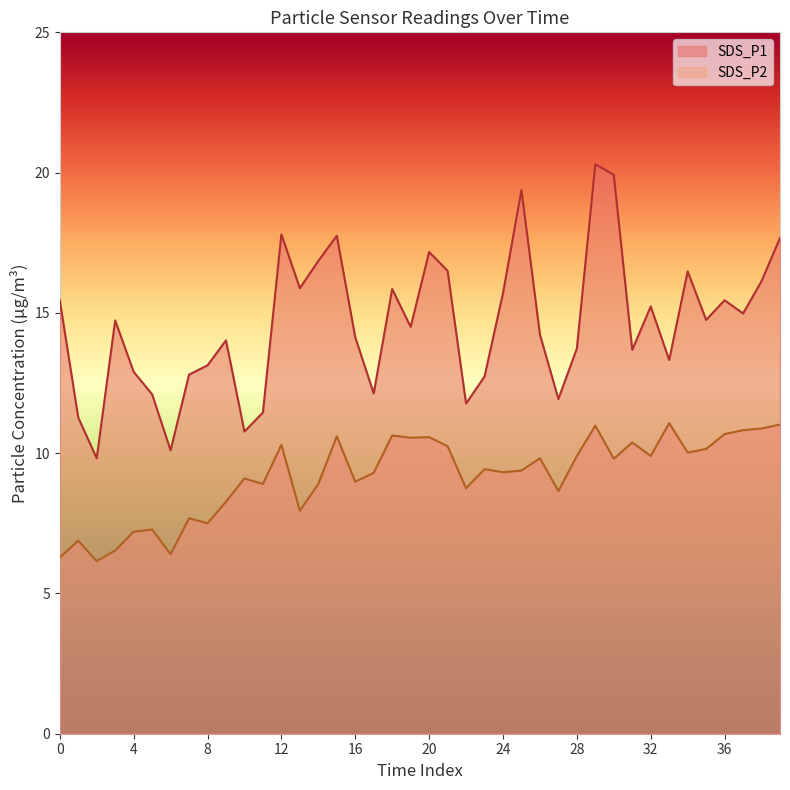

What is the total value across all series at 36?

26.1